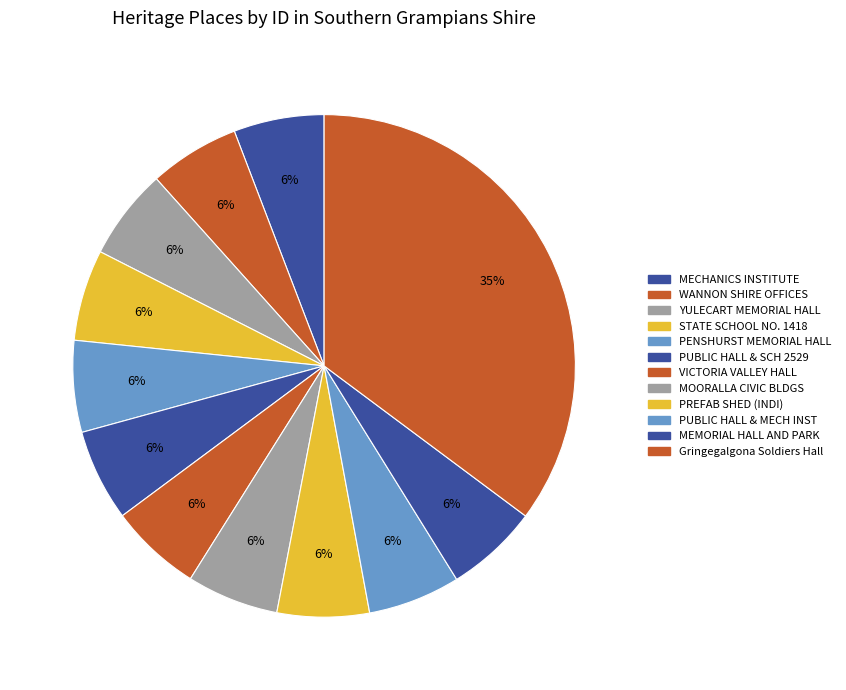

Rank the categories by value from lowest to highest.

MECHANICS INSTITUTE, WANNON SHIRE OFFICES (FORMER), YULECART MEMORIAL HALL AND RESERVE, STATE SCHOOL NO. 1418 (FORMER), PENSHURST MEMORIAL HALL, PUBLIC HALL & STATE SCHOOL NO. 2529, VICTORIA VALLEY HALL COMPLEX, MOORALLA CIVIC BUILDINGS MEMORIAL, PREFABRICATED SHED (INDI HOMESTEAD), PUBLIC HALL & MECHANICS INSTITUTE, MEMORIAL HALL AND PARK, Gringegalgona Soldiers Memorial Hall